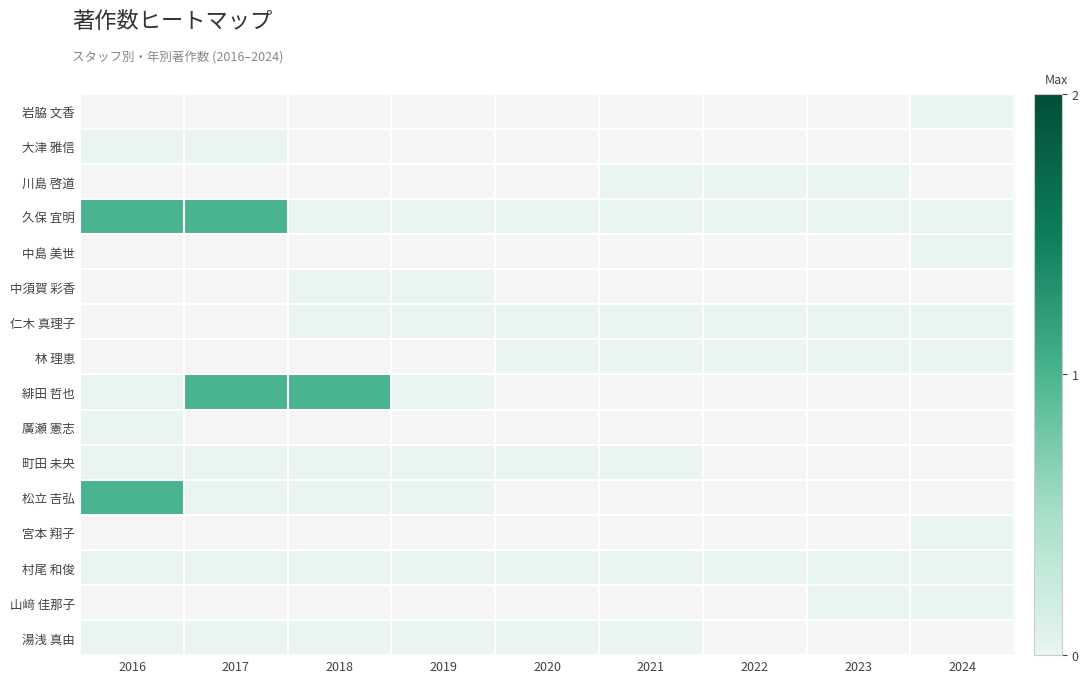

At which category does the chart reach its minimum across all series?

2024